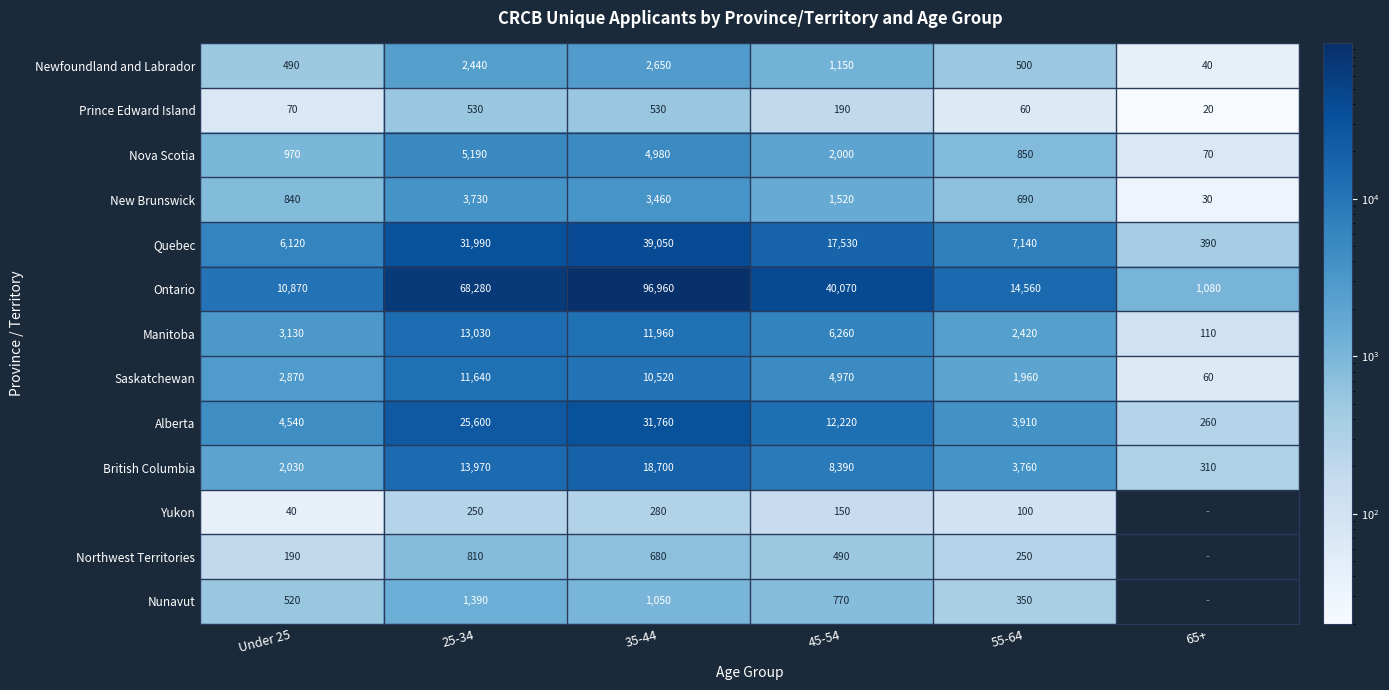

What is the spread (max minus min) of values at 25-34?

68030